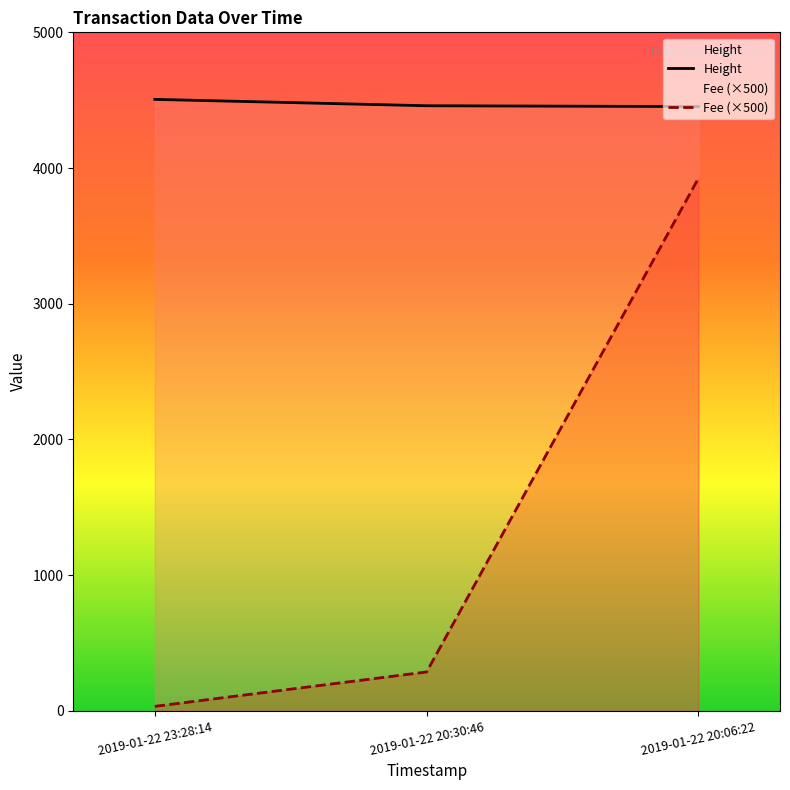

Between 2019-01-22 20:06:22 and 2019-01-22 23:28:14, which is larger?

2019-01-22 23:28:14